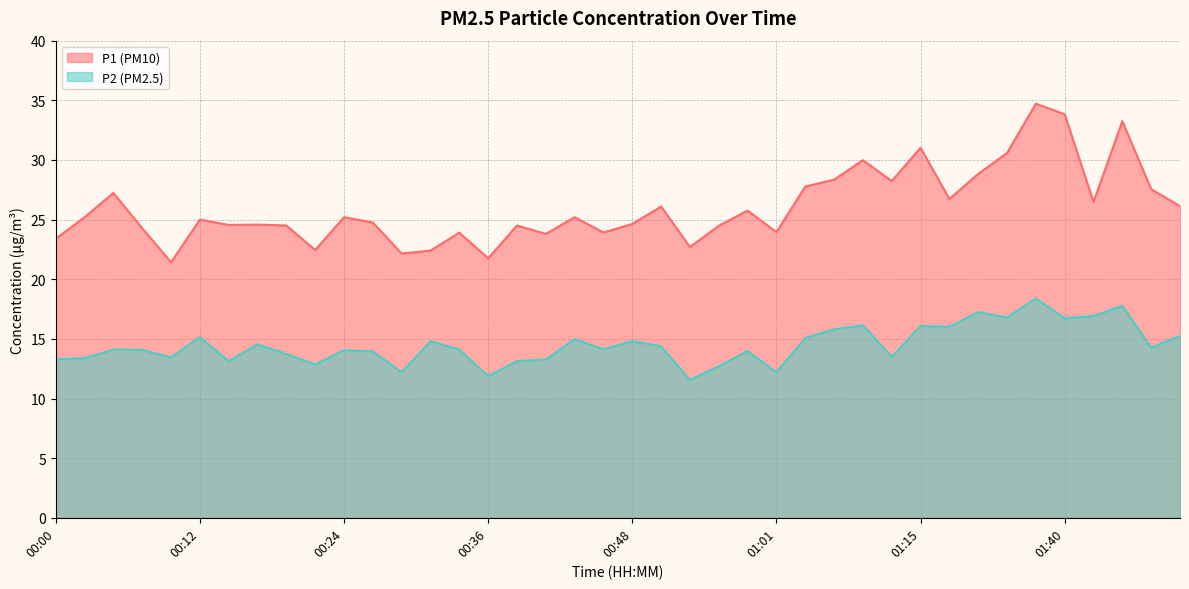

Is it true that P1 equals 33.3 at 00:53?

False